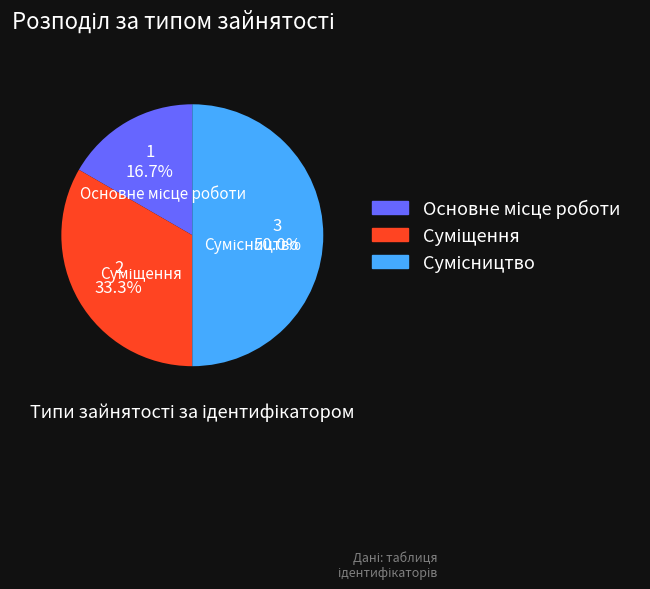

Which has a higher value, Основне місце роботи or Сумісництво?

Сумісництво